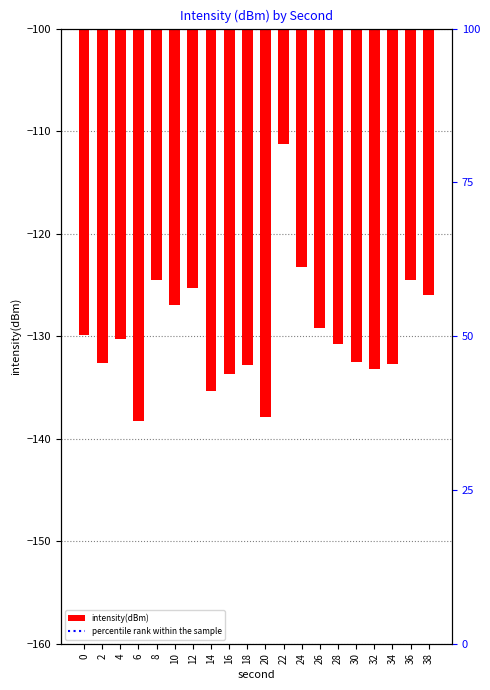

What is the value of the percentile rank within the sample bar at the 17th from the left?

100.0